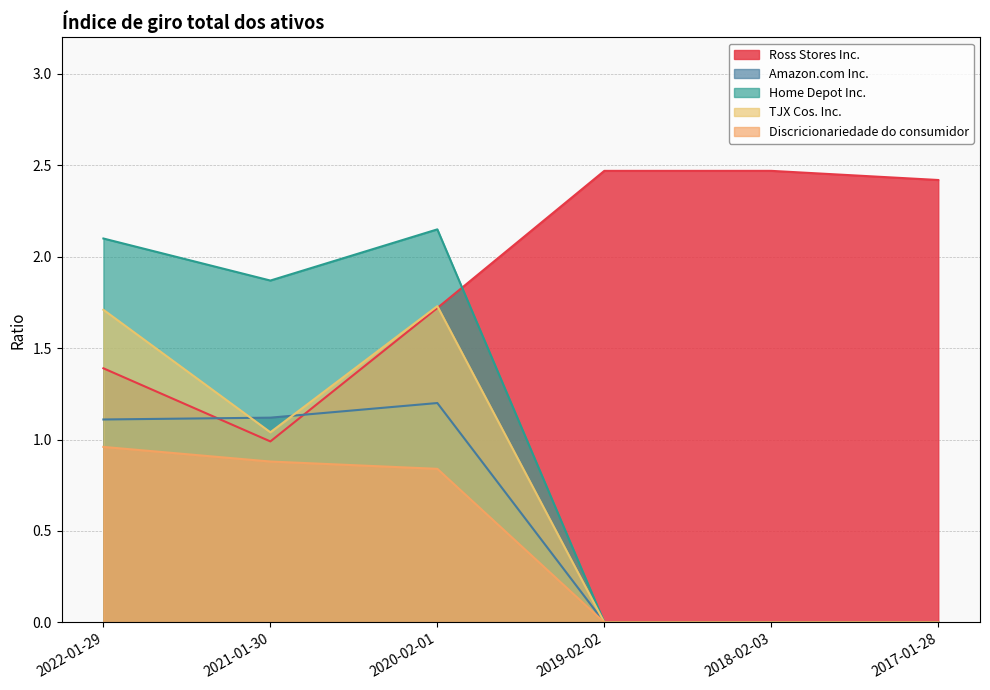

True or false: Discricionariedade do consumidor and Amazon.com Inc. intersect in this chart.

False